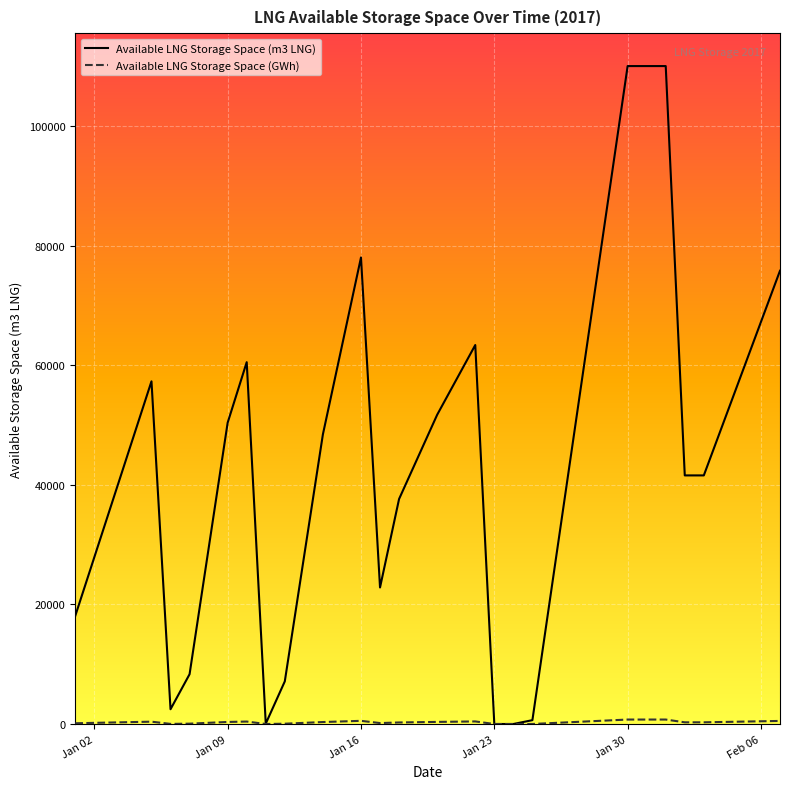

Which series has the largest total across all categories?

Available LNG Storage Space (m3 LNG)